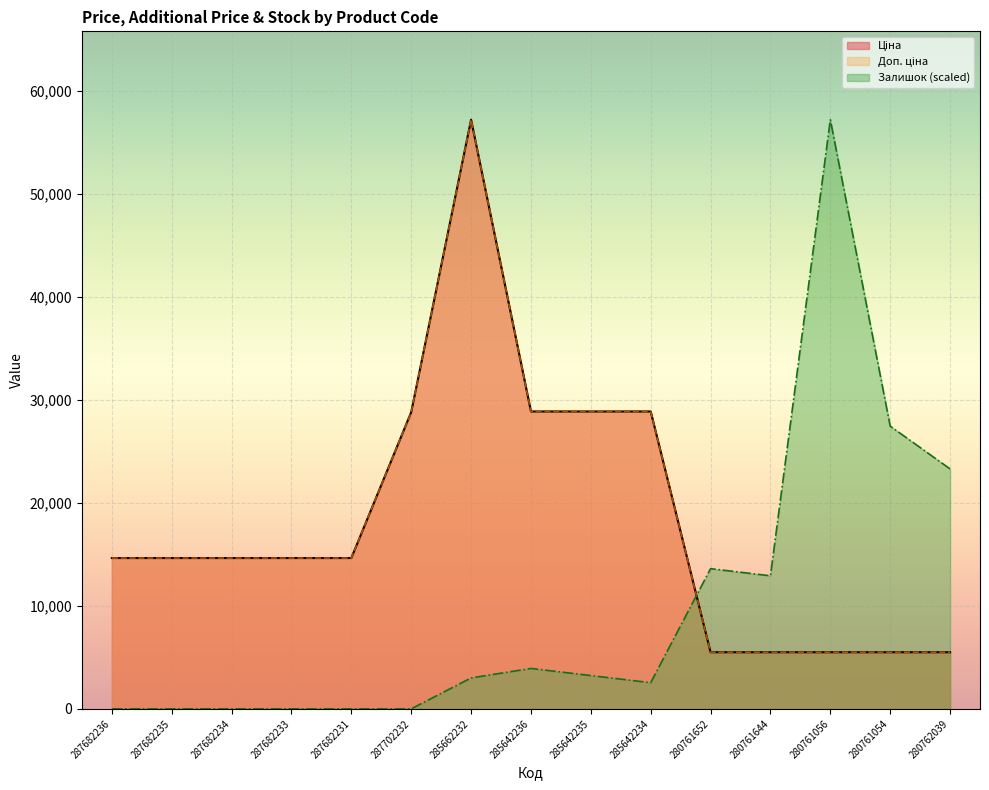

What is the value of the Ціна point at the 8th from the left?

28890.3